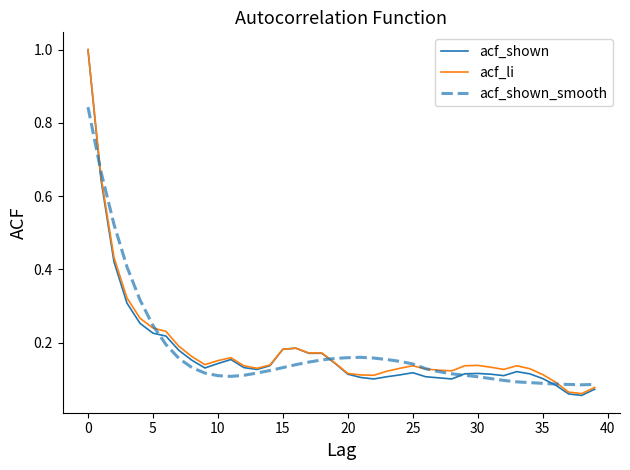

Which series has the largest range (max minus min)?

acf_shown